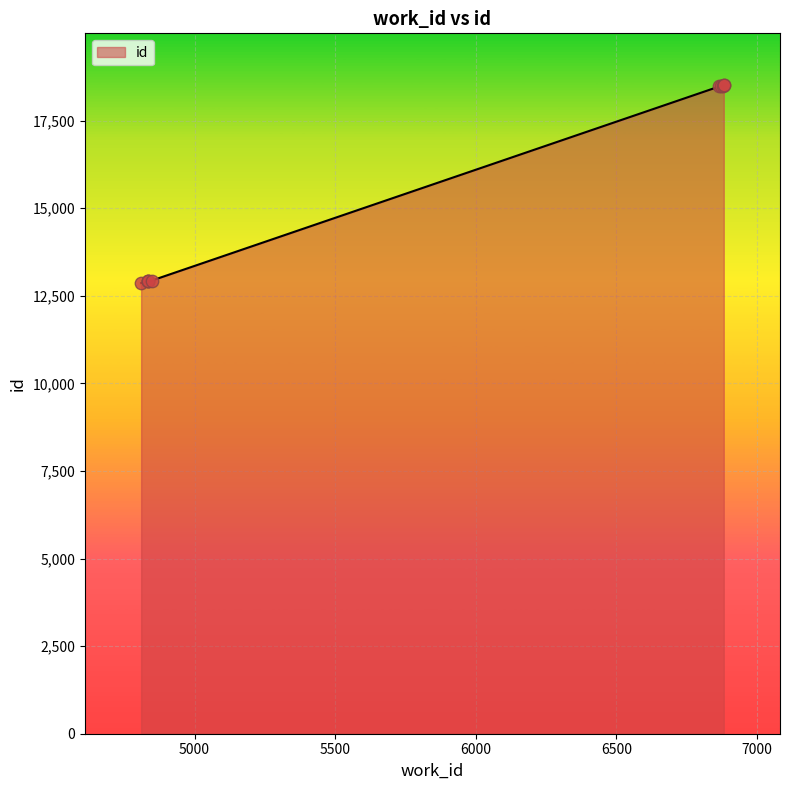

Approximately how many times larger is the value at 6872 compared to 6882?

1.0